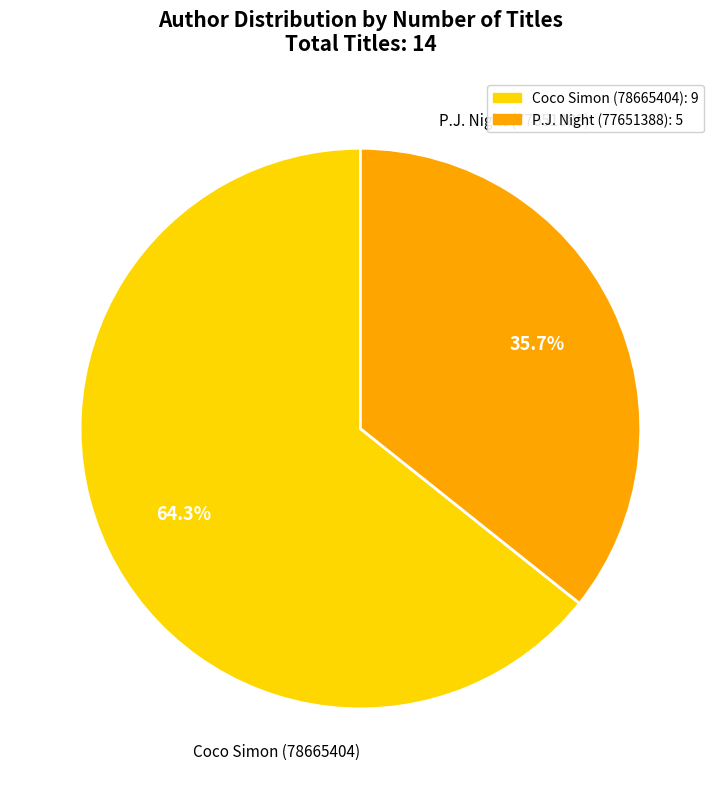

Which slice is the smallest?

P.J. Night